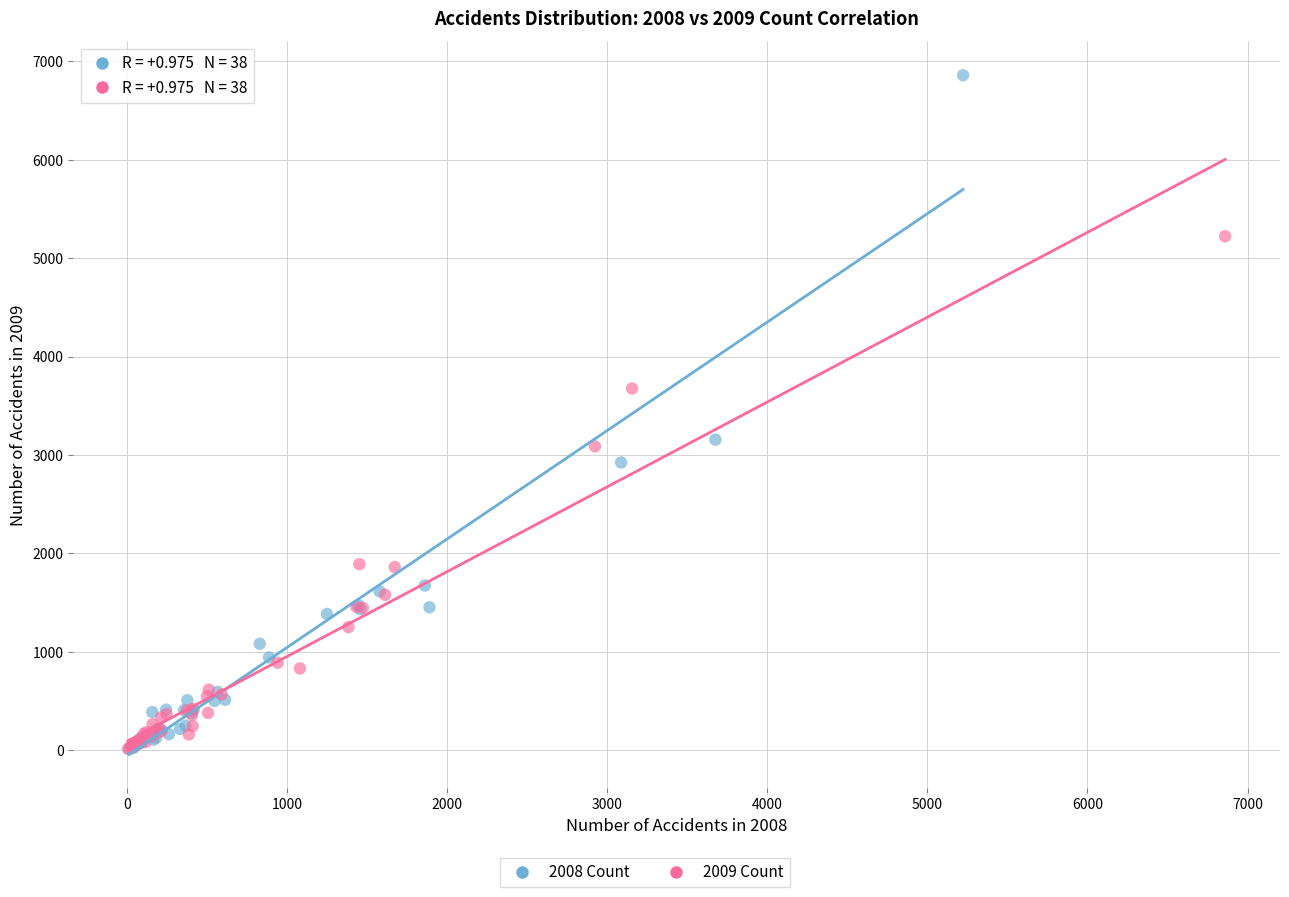

Which series reaches the maximum Y coordinate?

2008 Count